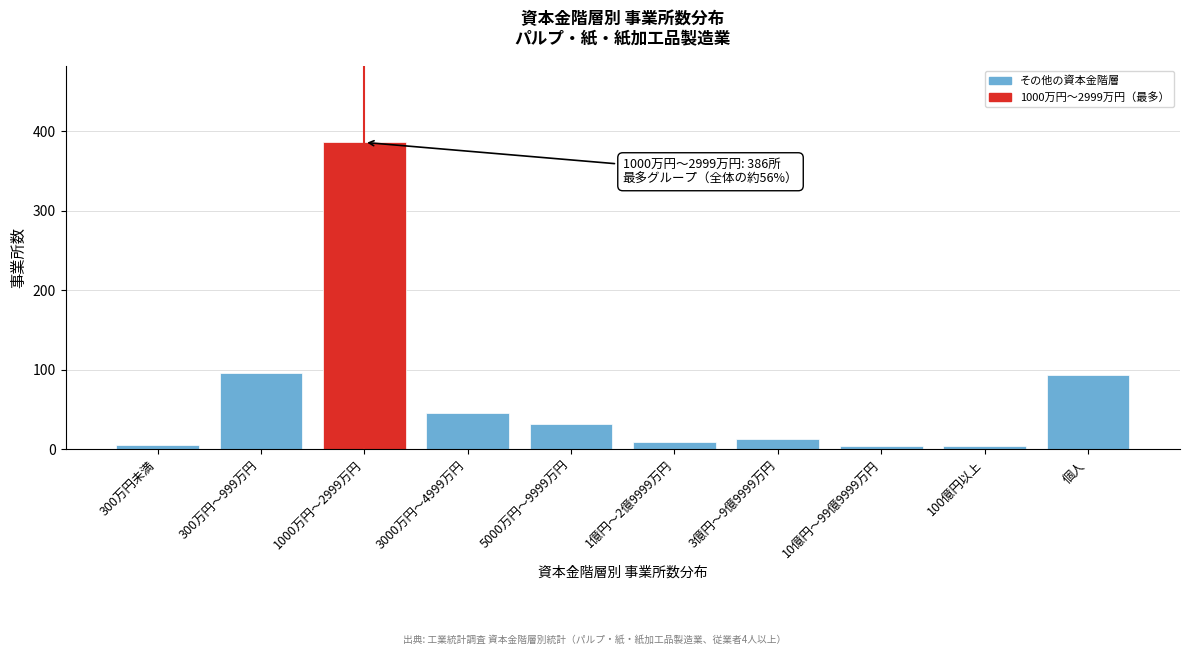

What is the label of the 7th bar from the right?

3000万円～4999万円